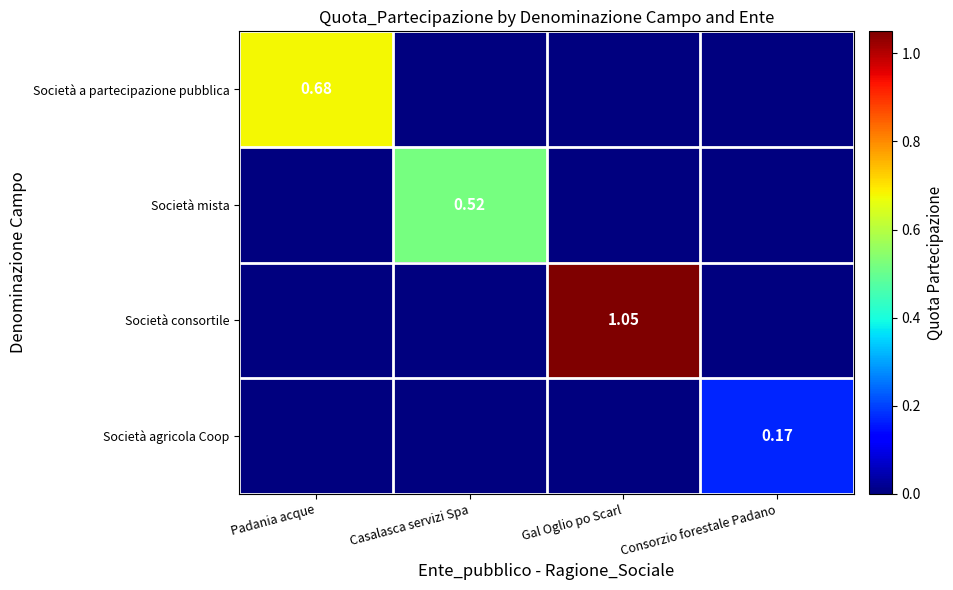

Between Padania acque and Casalasca servizi Spa, which is larger?

Padania acque